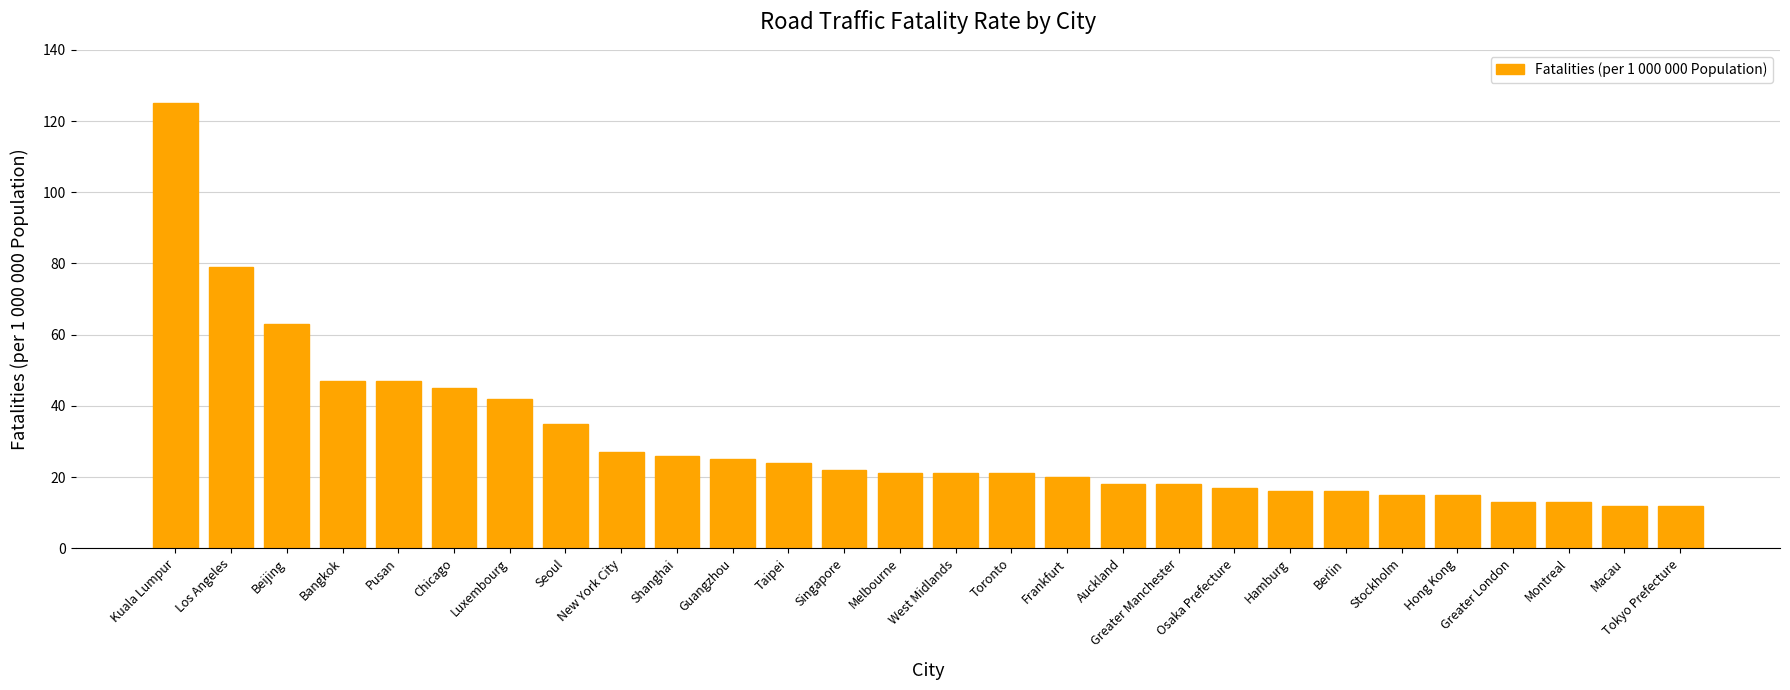

The chart shows a value of 17 at Osaka Prefecture. True or false?

True